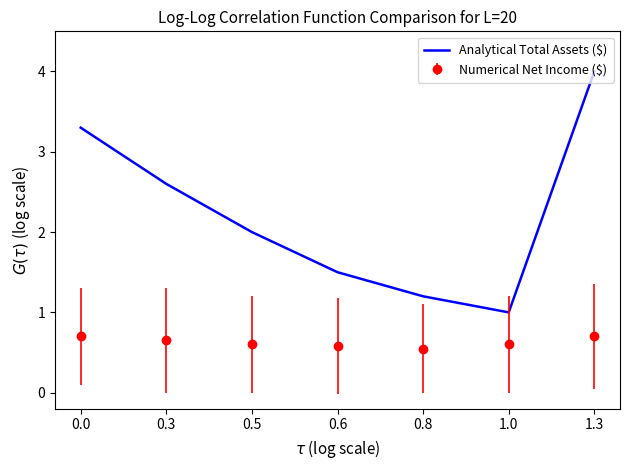

What position from the right is 0.8?

3